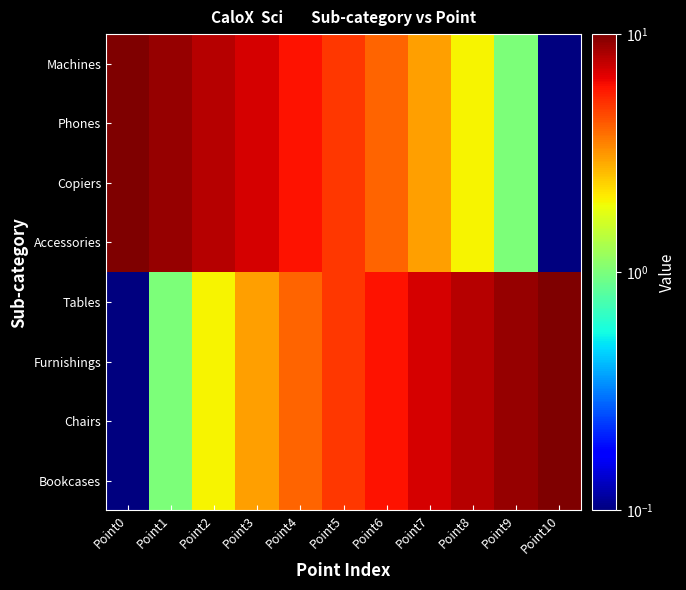

How many categories are shown in the chart?

11